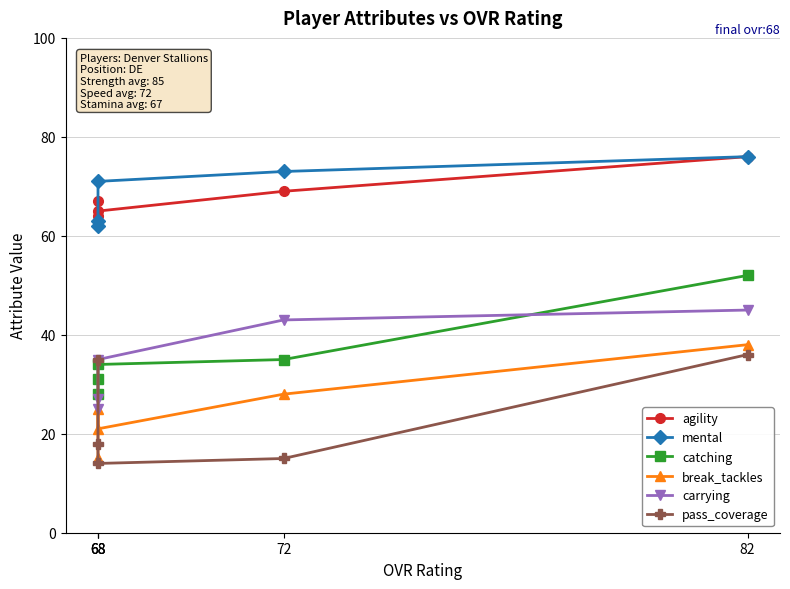

At which label is pass_coverage closest to 25?

68